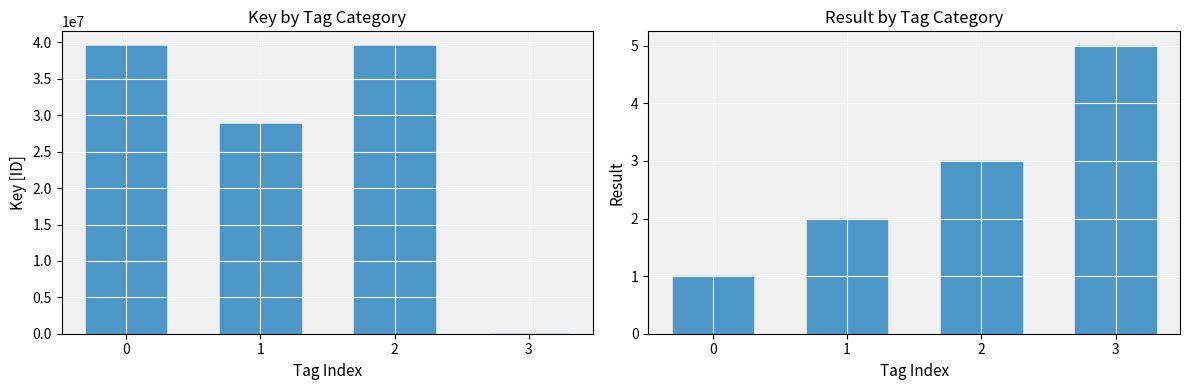

What is the sum of the Result values at 2 and 1?

5